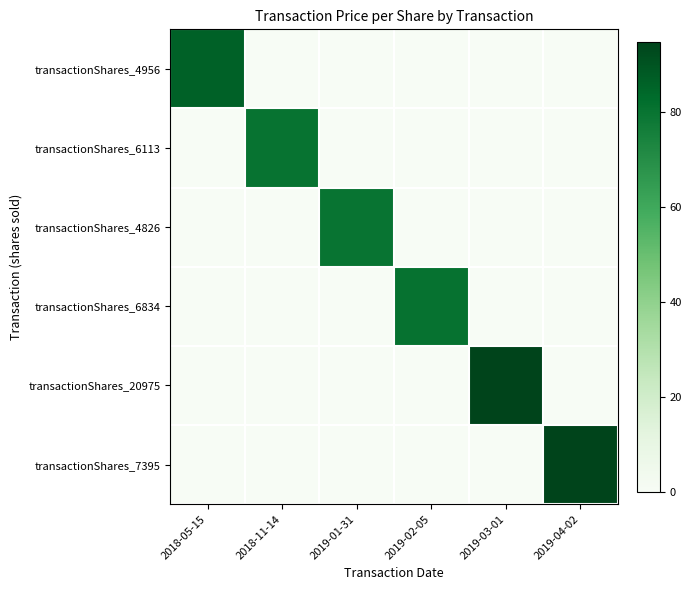

Which has a higher value, 2018-11-14 or 2019-01-31?

2018-11-14